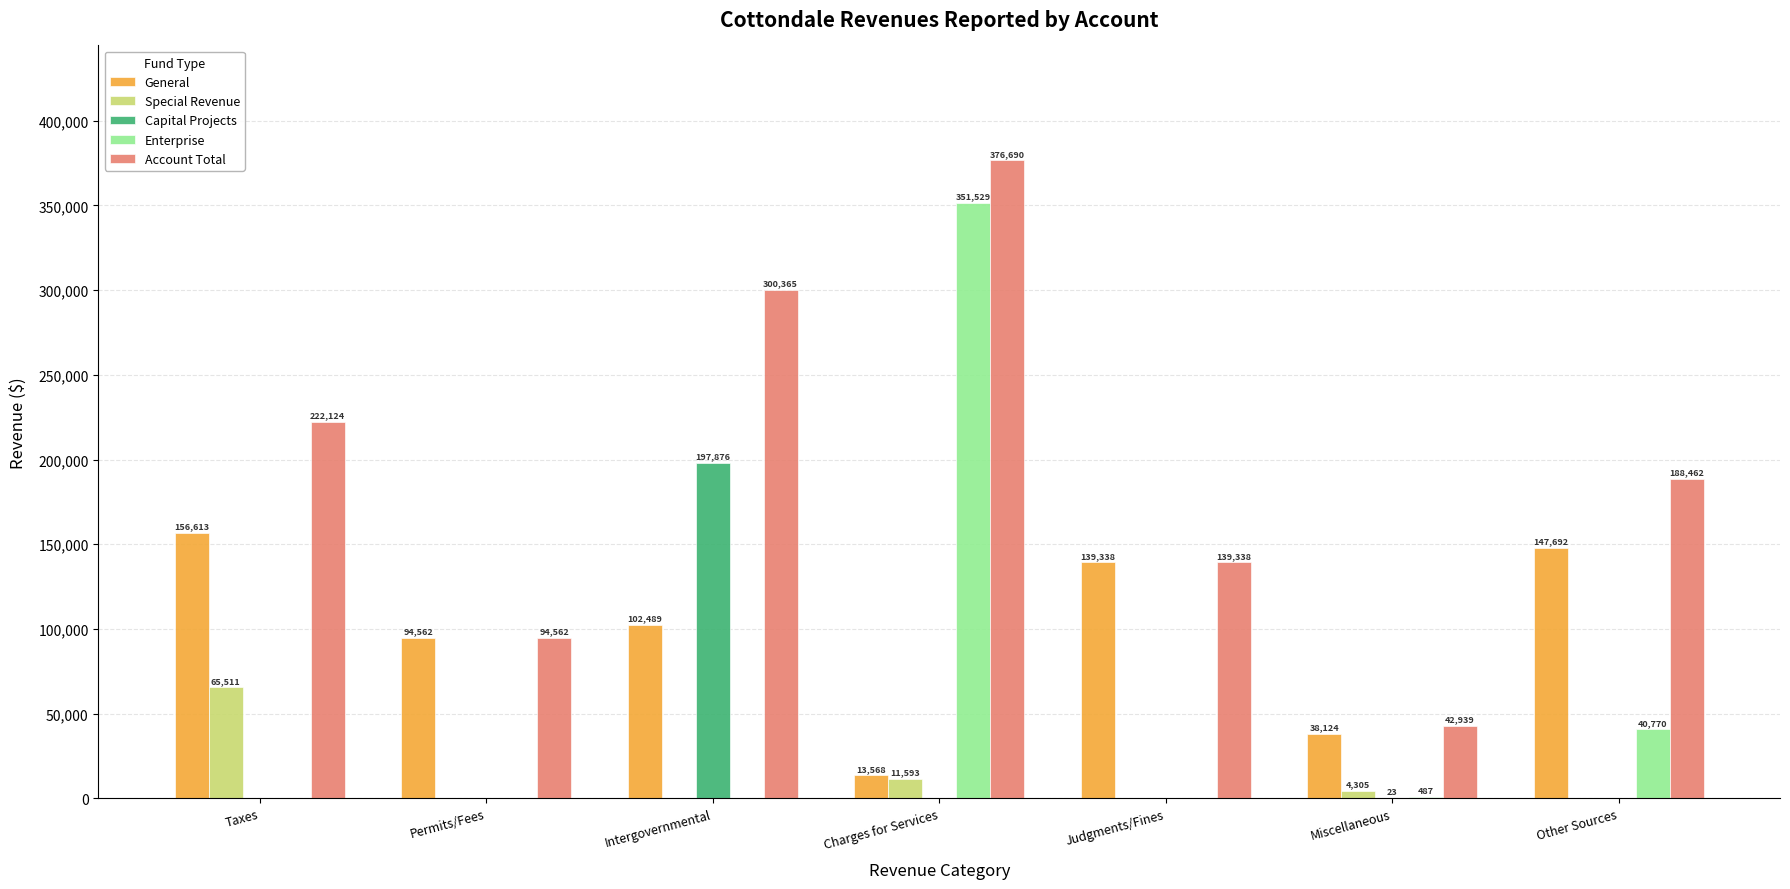

How many categories are shown in the chart?

7